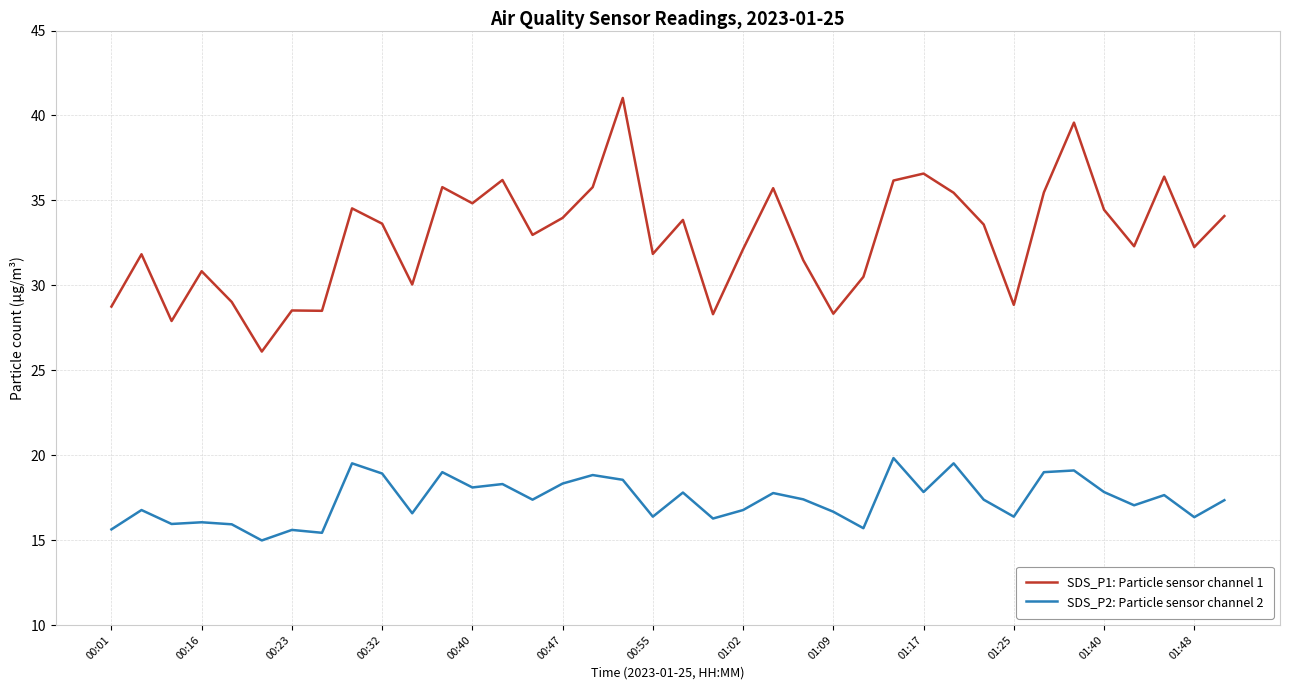

Which series has the largest total across all categories?

SDS_P1: Particle sensor channel 1